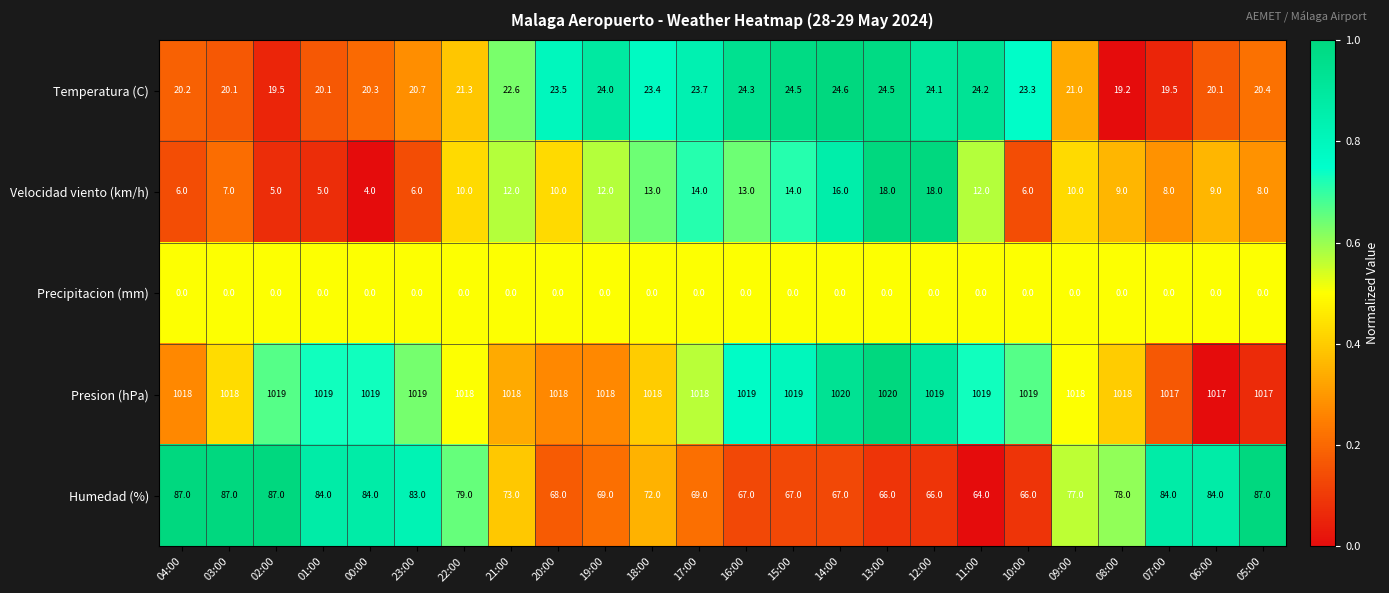

List the series in order of their peak value, highest first.

Presion (hPa), Humedad (%), Temperatura (C), Velocidad viento (km/h), Precipitacion (mm)